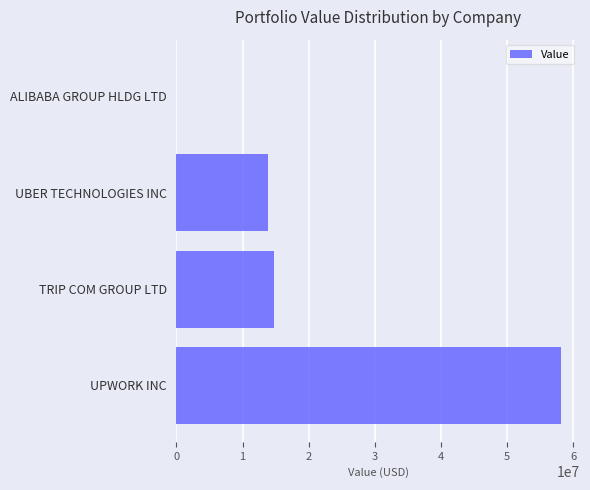

How many values are above zero?

3